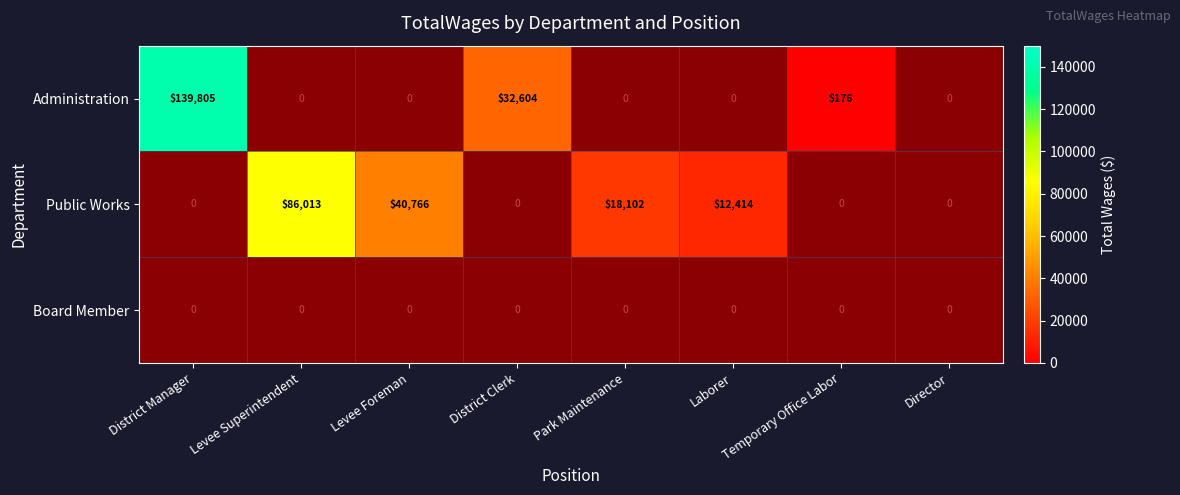

Between Levee Foreman and District Manager, which is larger?

District Manager